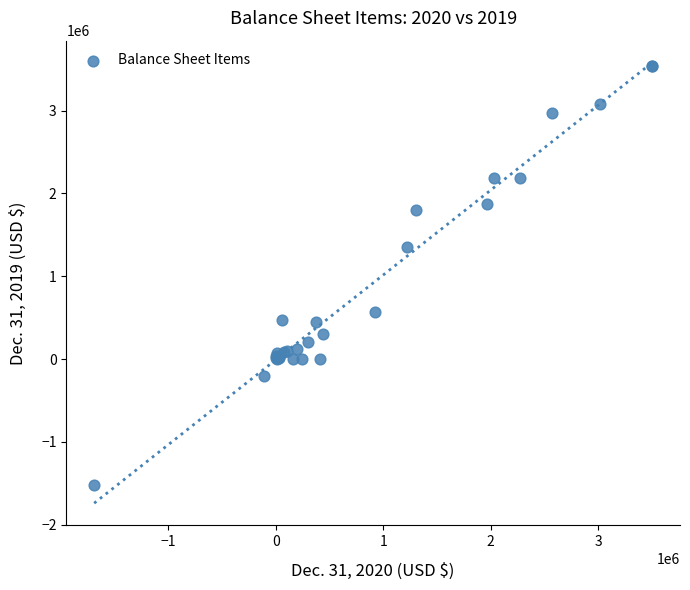

What Y value in the scatter plot is closest to 1012887?

1355476